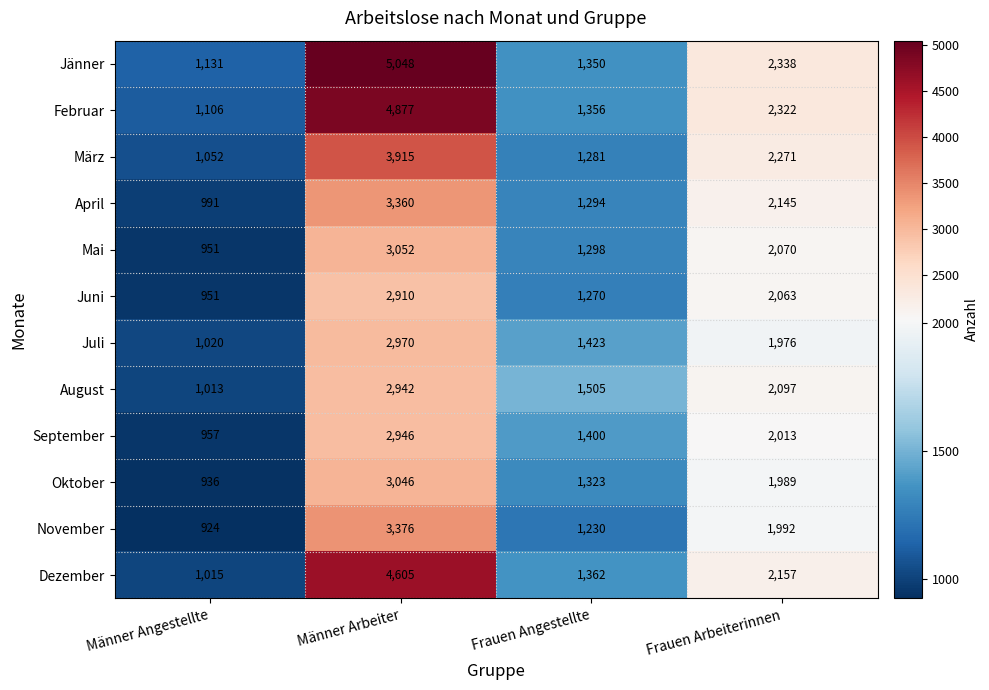

Rank the series by their maximum value, from highest to lowest.

Jänner, Februar, Dezember, März, November, April, Mai, Oktober, Juli, September, August, Juni